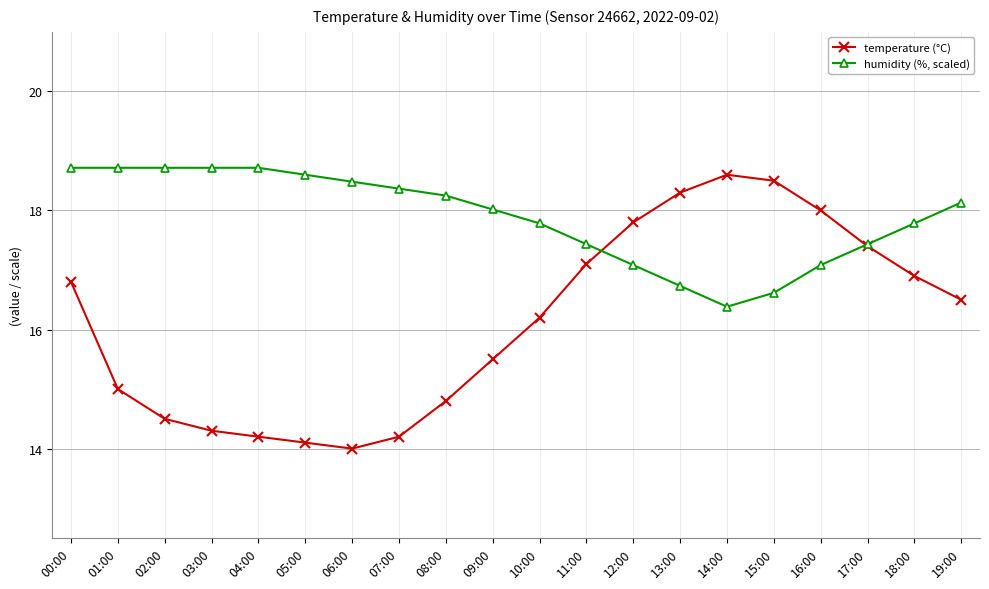

The value of temperature (°C) at 18:00 is 16.9. True or false?

True